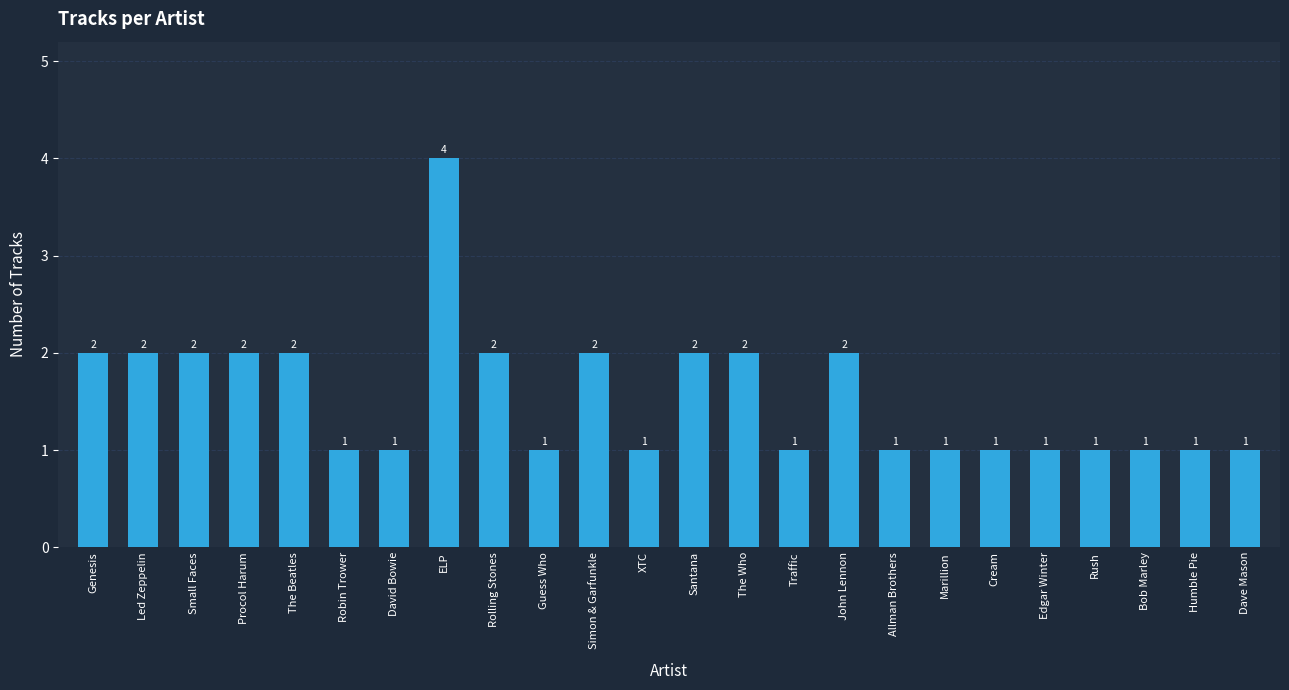

Reading left to right, transcribe all the data shown in this chart.

2	2	2	2	2	1	1	4	2	1	2	1	2	2	1	2	1	1	1	1	1	1	1	1